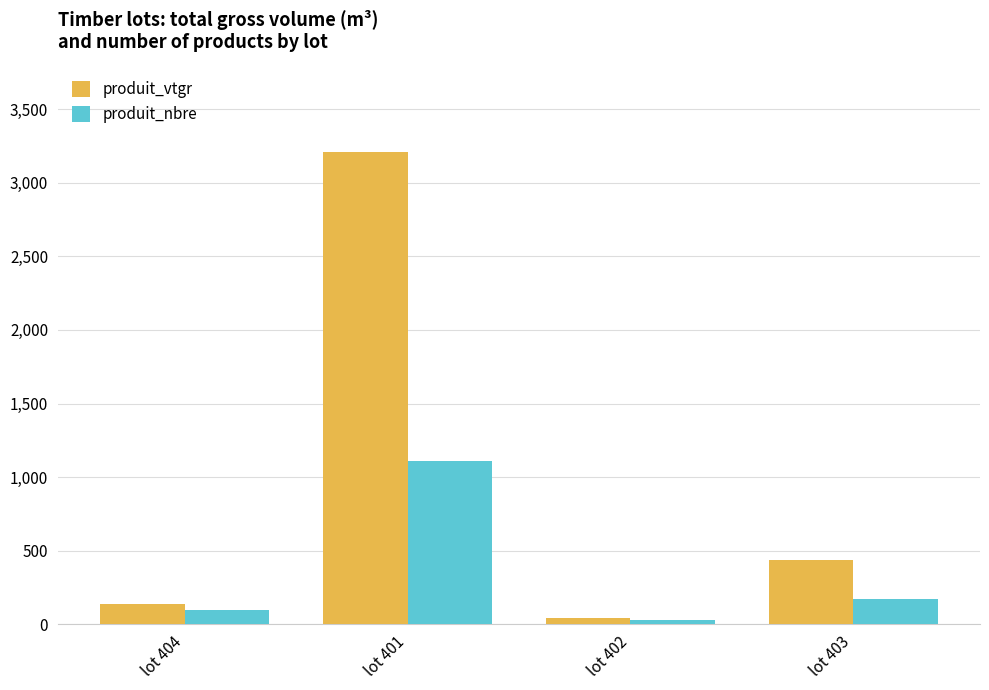

Reading left to right, transcribe all the data shown in this chart.

produit_vtgr: 138.1	3207.4	42.4	436.1
produit_nbre: 98.0	1111.0	26.0	170.0